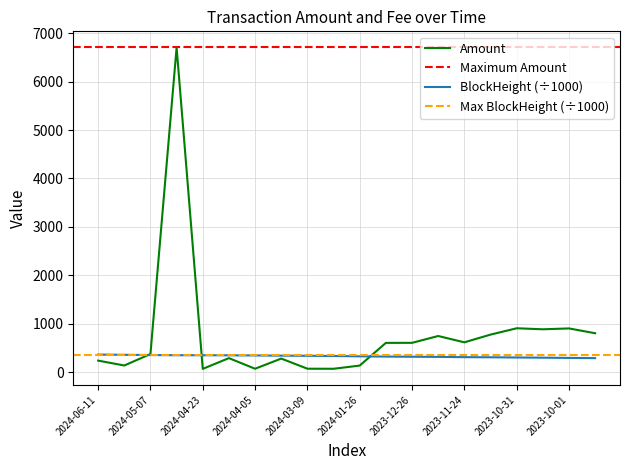

Is the value of Amount at 2024-05-23 greater than the value of BlockHeight_scaled at 2024-04-17?

No